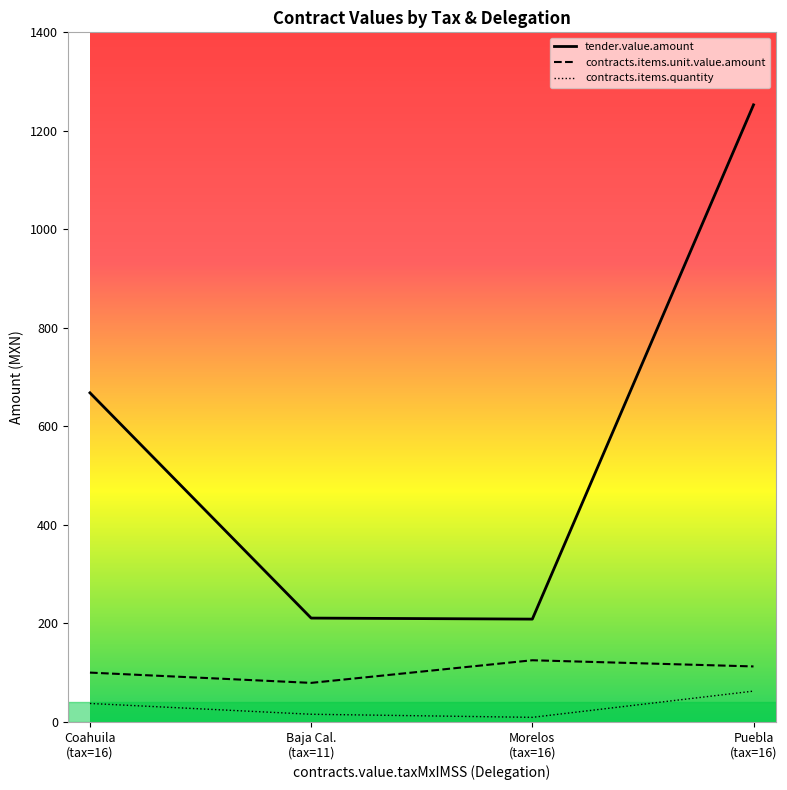

How many distinct data groups are displayed?

3